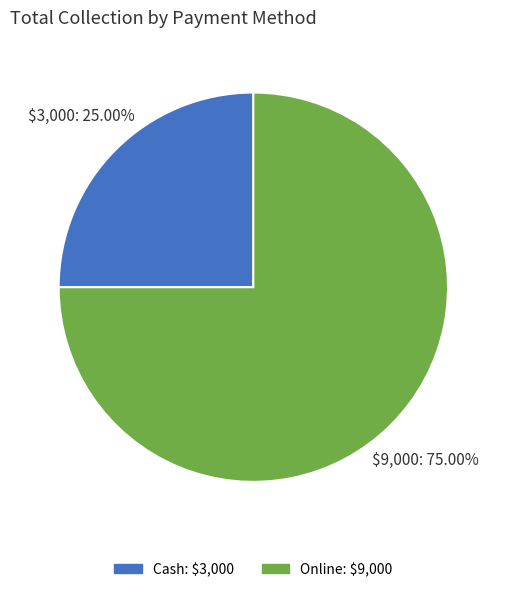

What portion of the pie excludes Online?

25.0%